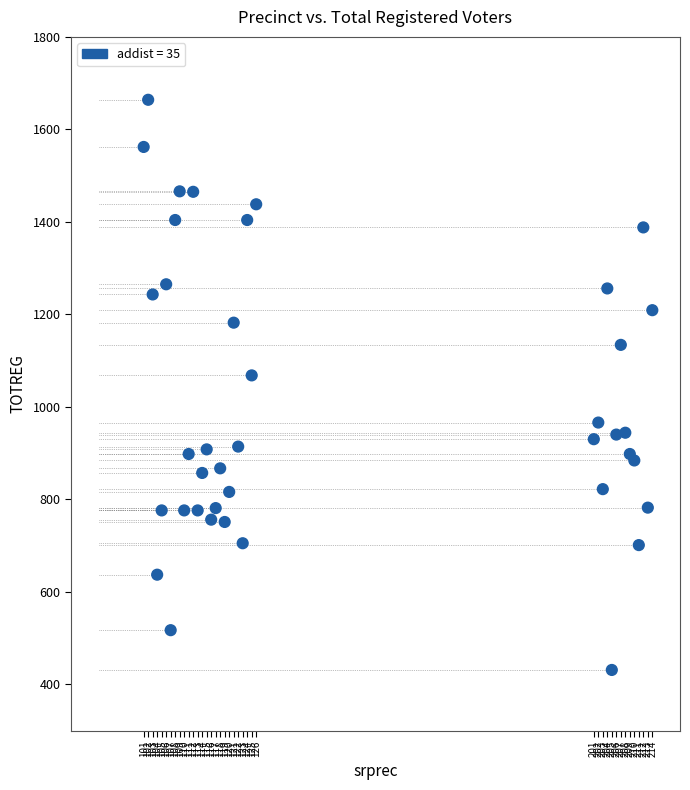

What Y value in the scatter plot is closest to 1047?

1068